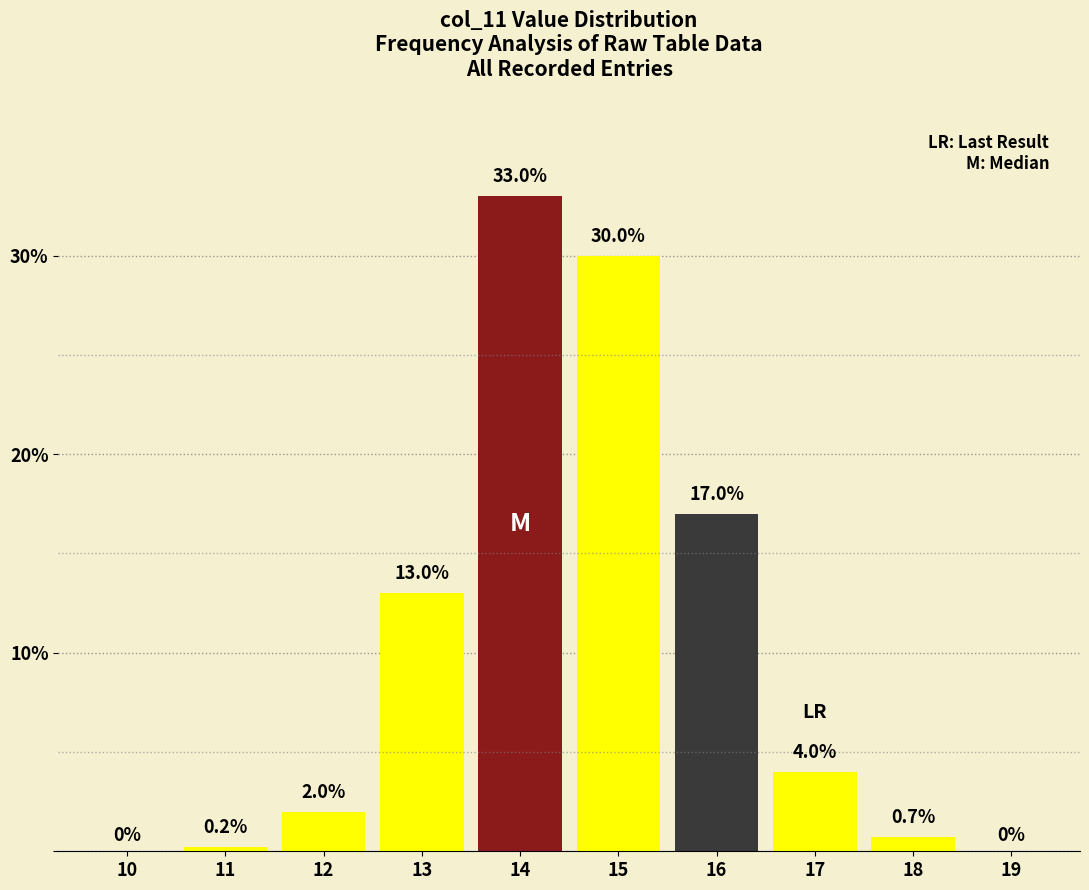

Reading left to right, what are all the values shown in this chart?

10=0.0	11=0.2	12=2.0	13=13.0	14=33.0	15=30.0	16=17.0	17=4.0	18=0.7	19=0.0